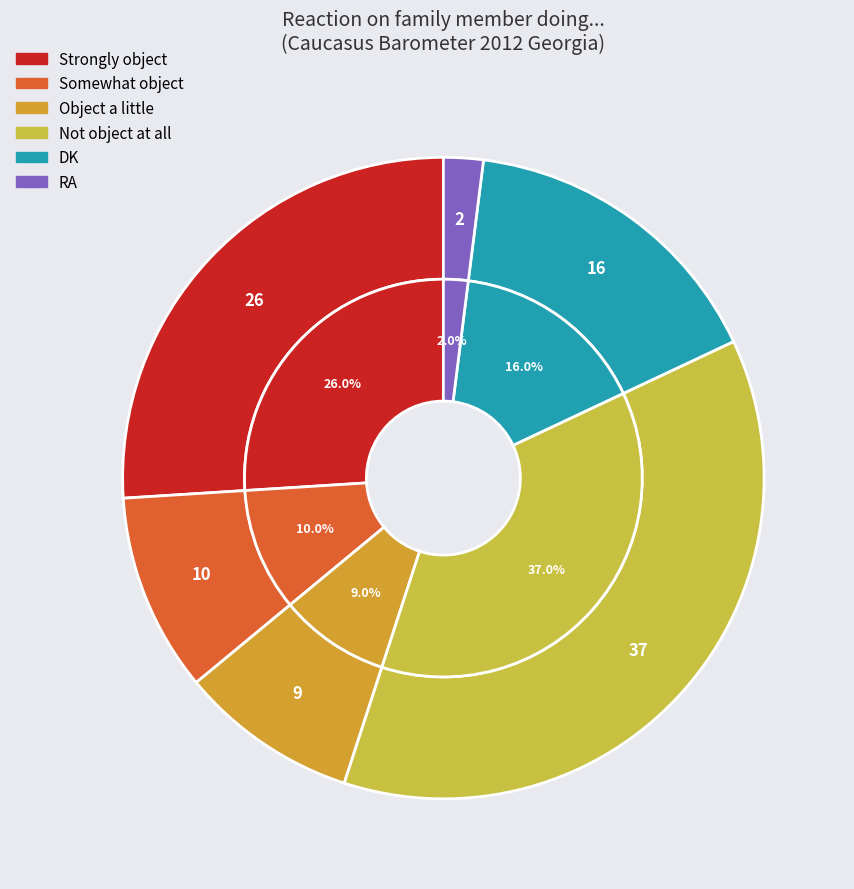

Rank the categories by value from highest to lowest.

Not object at all, Strongly object, DK, Somewhat object, Object a little, RA